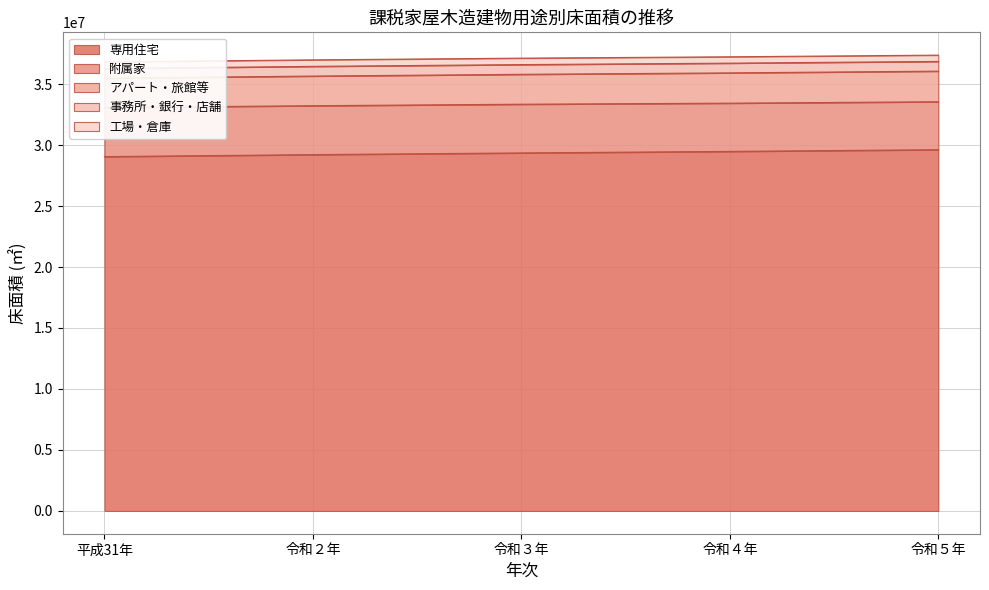

What is the sum of all 専用住宅 values?

146722551